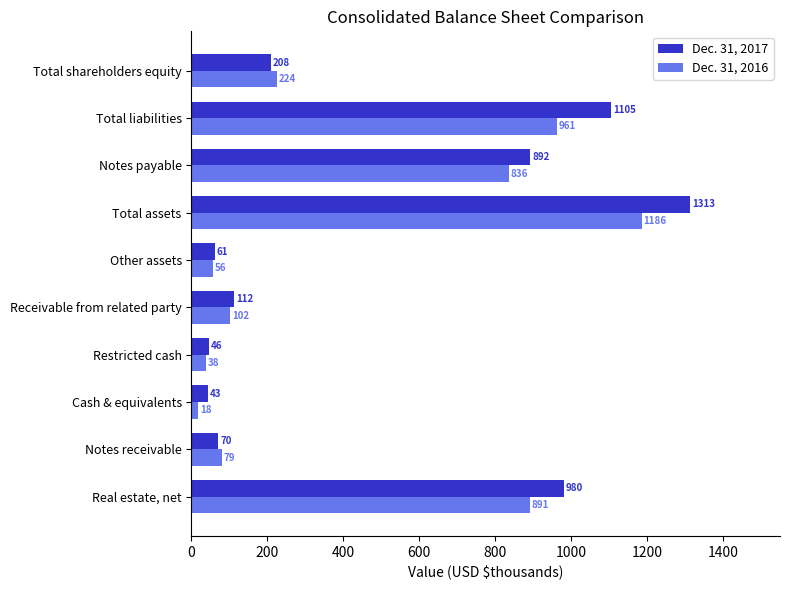

Which series has the largest total across all categories?

Dec. 31, 2017